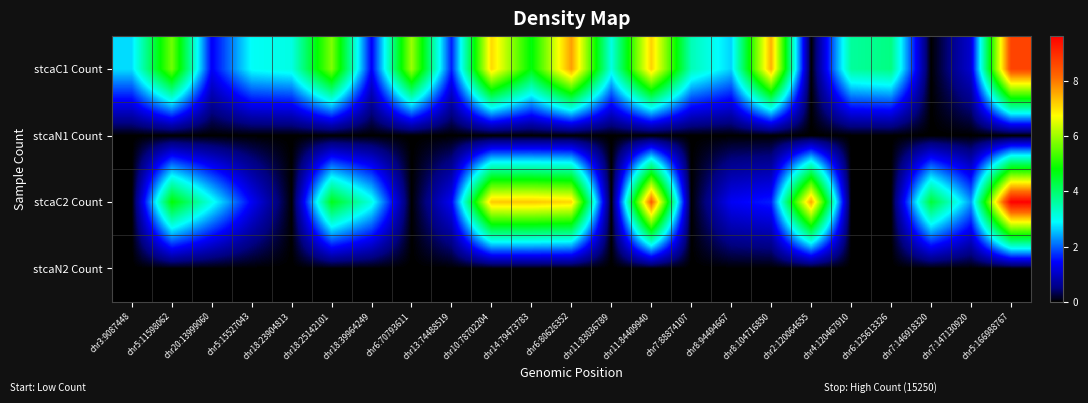

Which series has the largest range (max minus min)?

stcaC2 Count